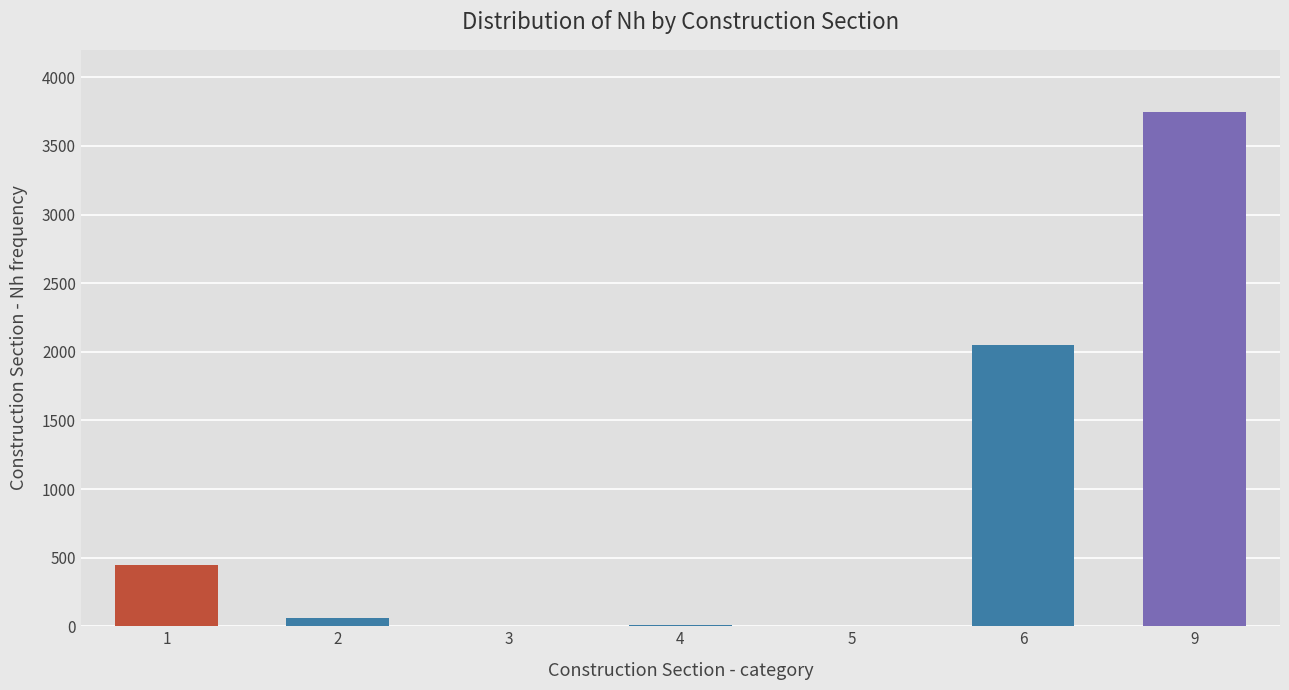

Between 1 and 3, which is larger?

1